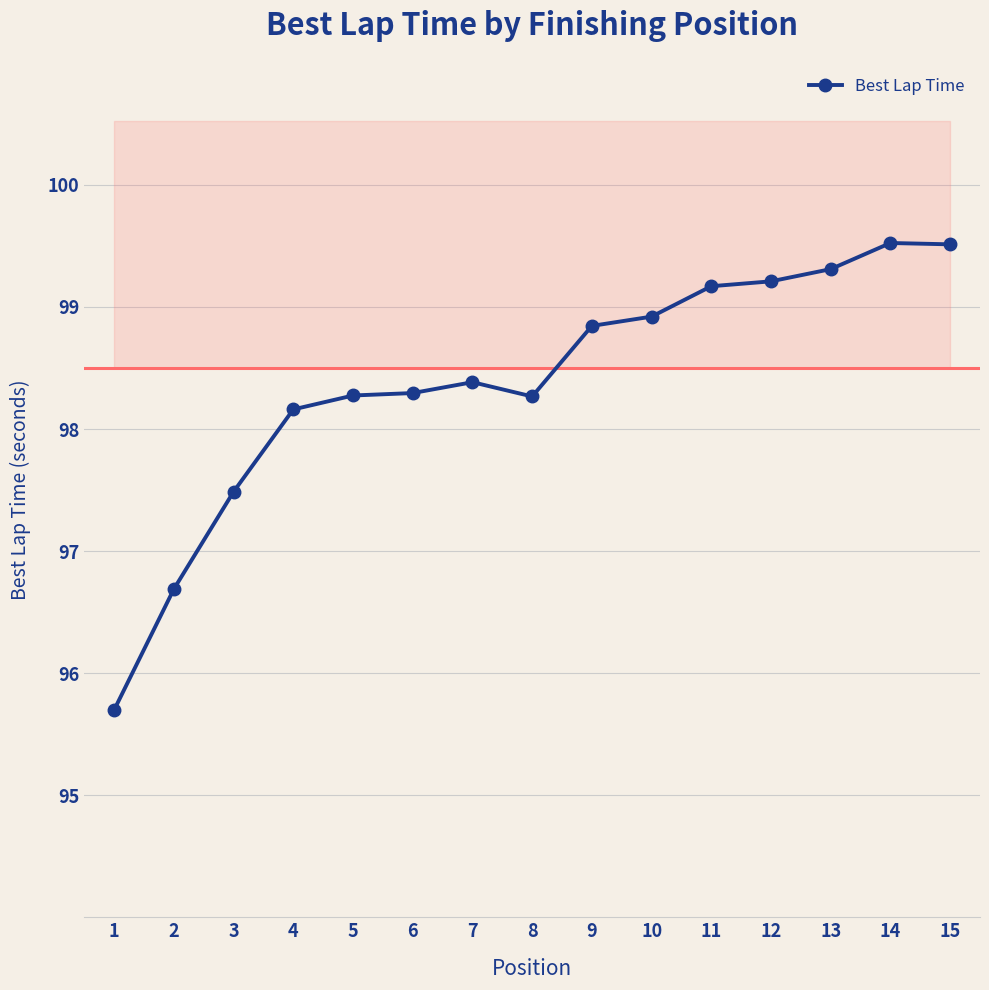

Does the chart display data point markers on the line(s)?

Yes